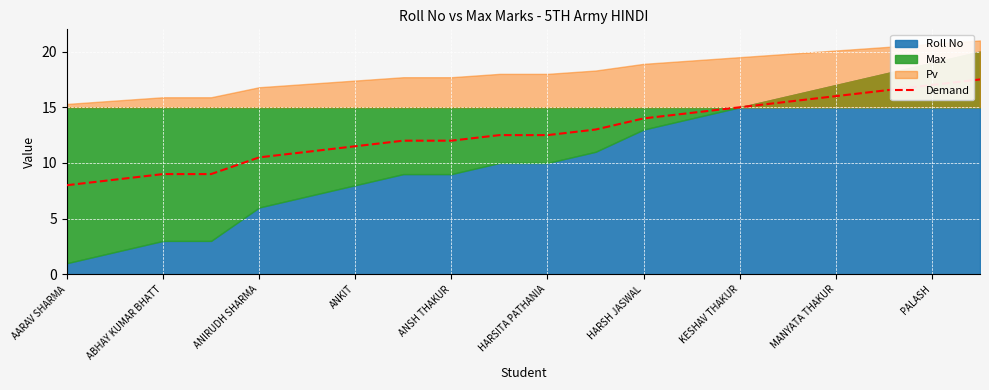

What is the approximate value of Demand at HARSITA PATHANIA?

12.5